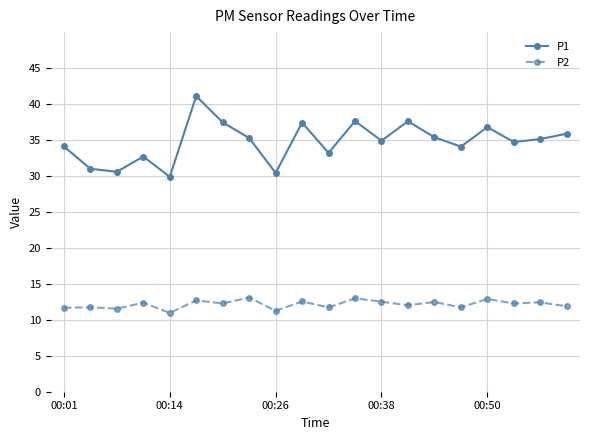

List the series in order of their overall mean, lowest first.

P2, P1